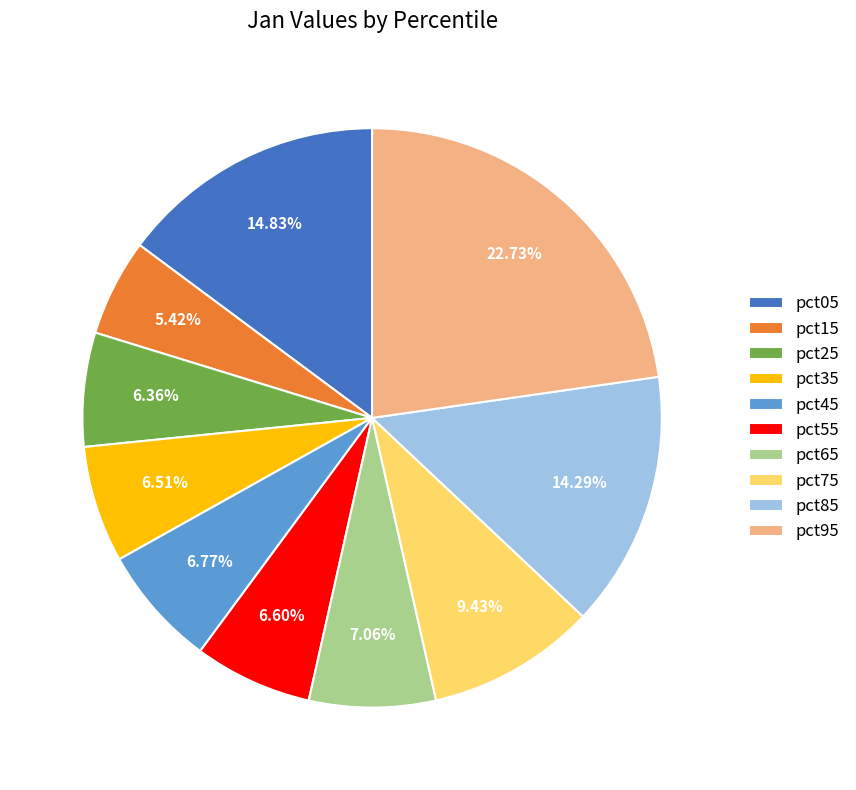

True or false: pct55 accounts for 21% of the total.

False